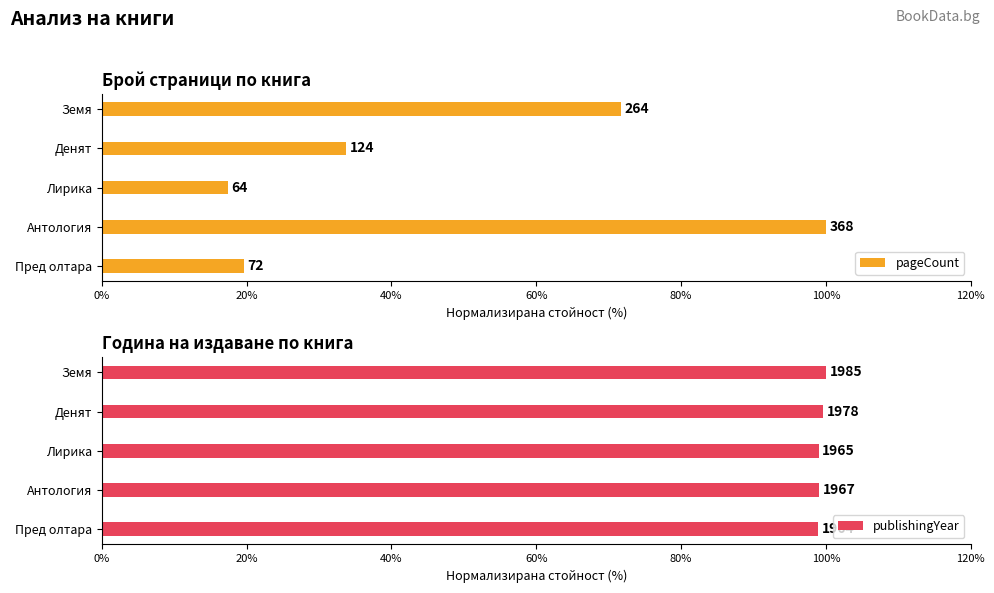

How many categories are shown in the chart?

5